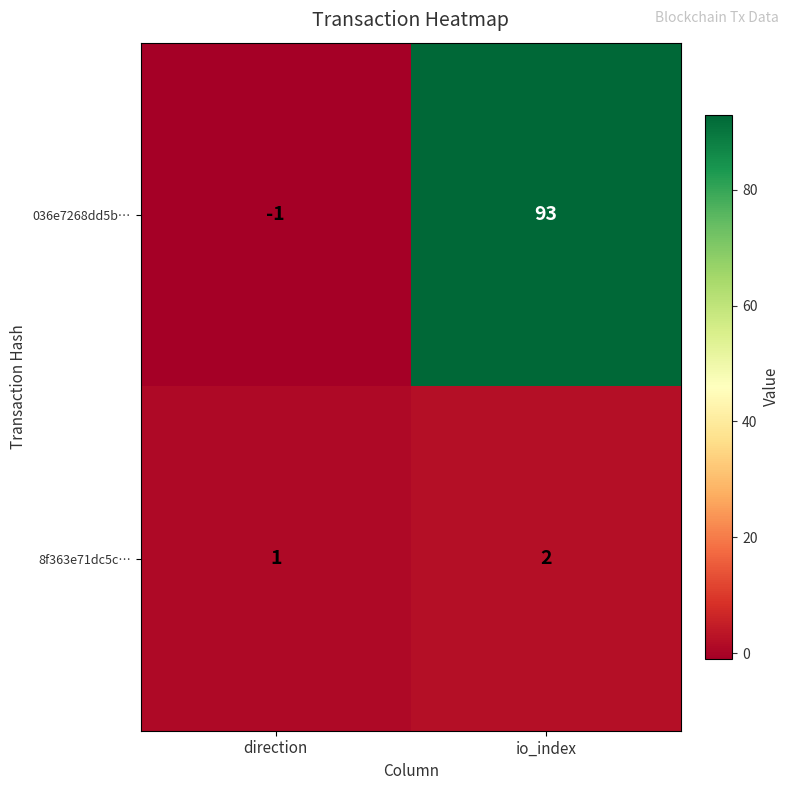

Which category has the highest value across all series?

io_index